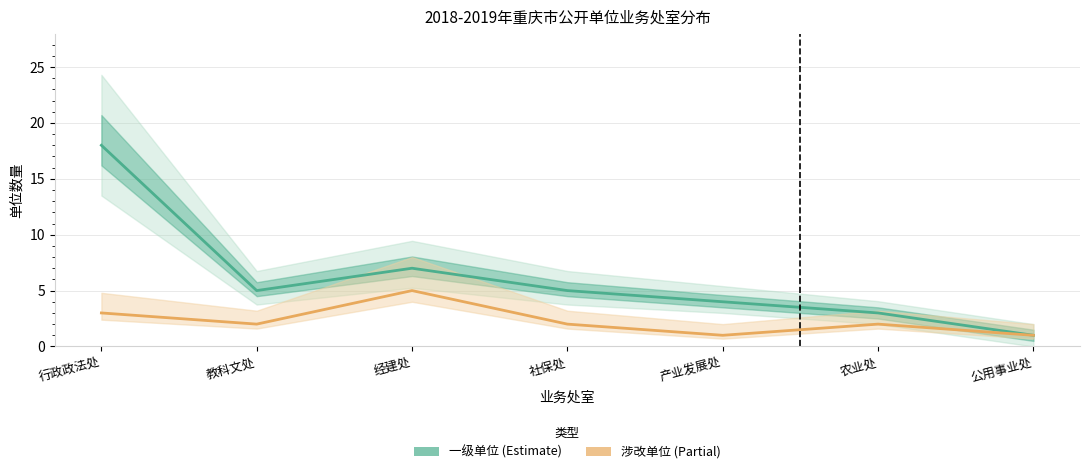

What is the value of the 涉改单位数量 point at the 2nd from the left?

2